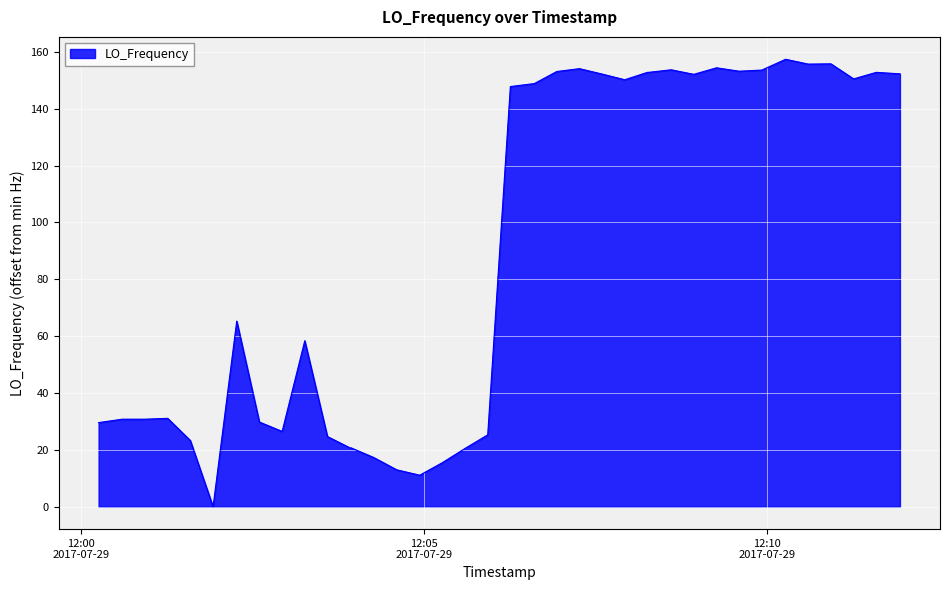

How many lines are shown in the chart?

1